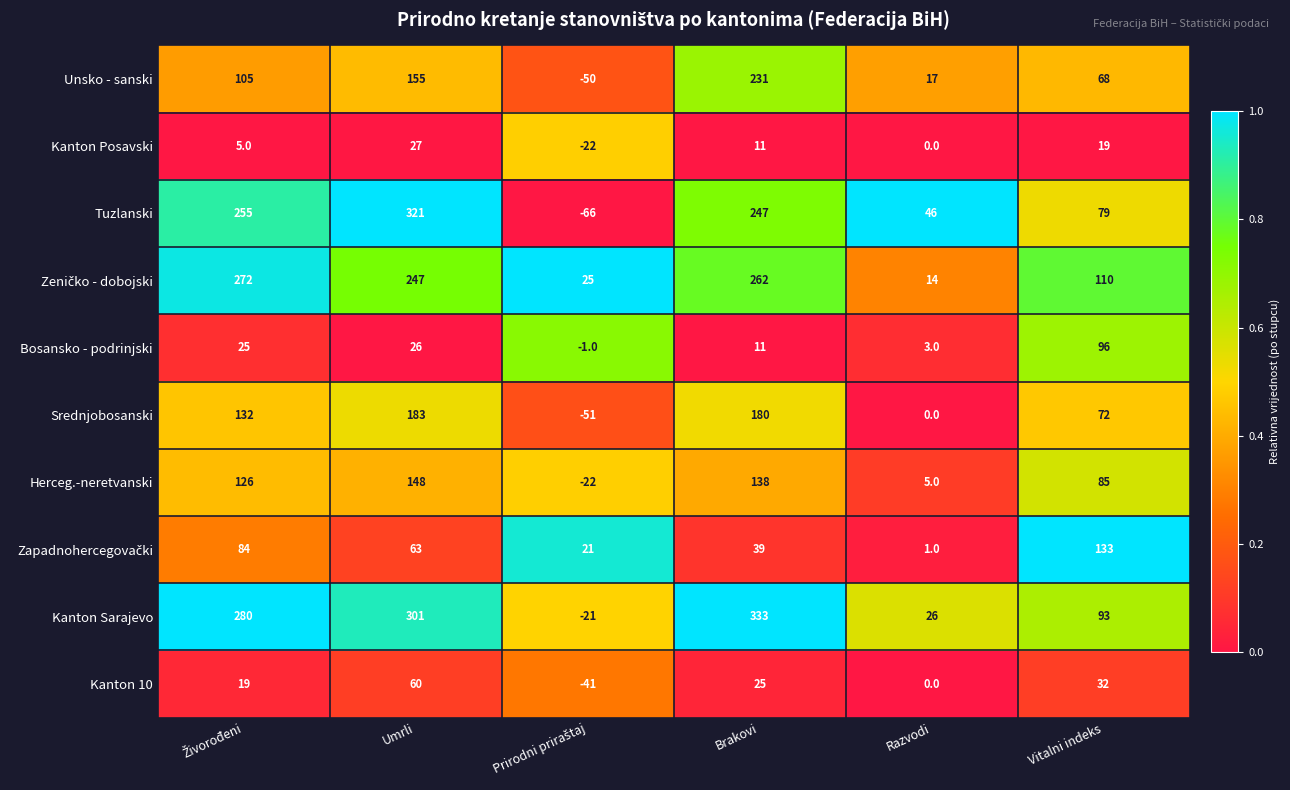

What is the approximate value of Kanton 10 at Brakovi?

25